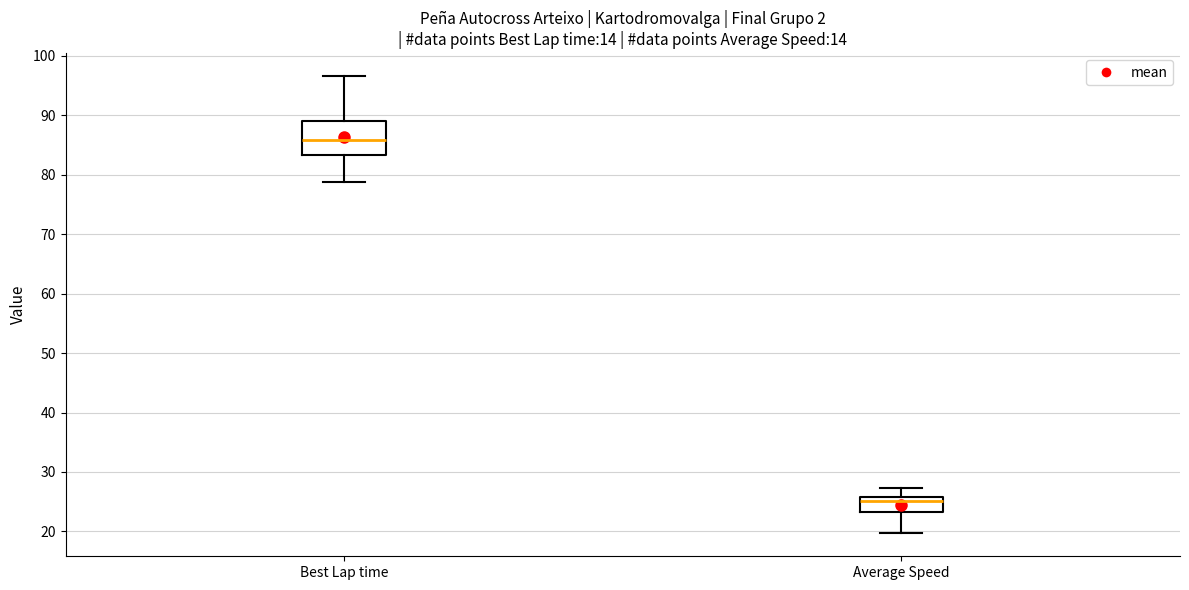

Where is the lower edge of the box for Best Lap time on the y-axis? The values are not printed on the chart, so give them approximately, as read against the axis.

83